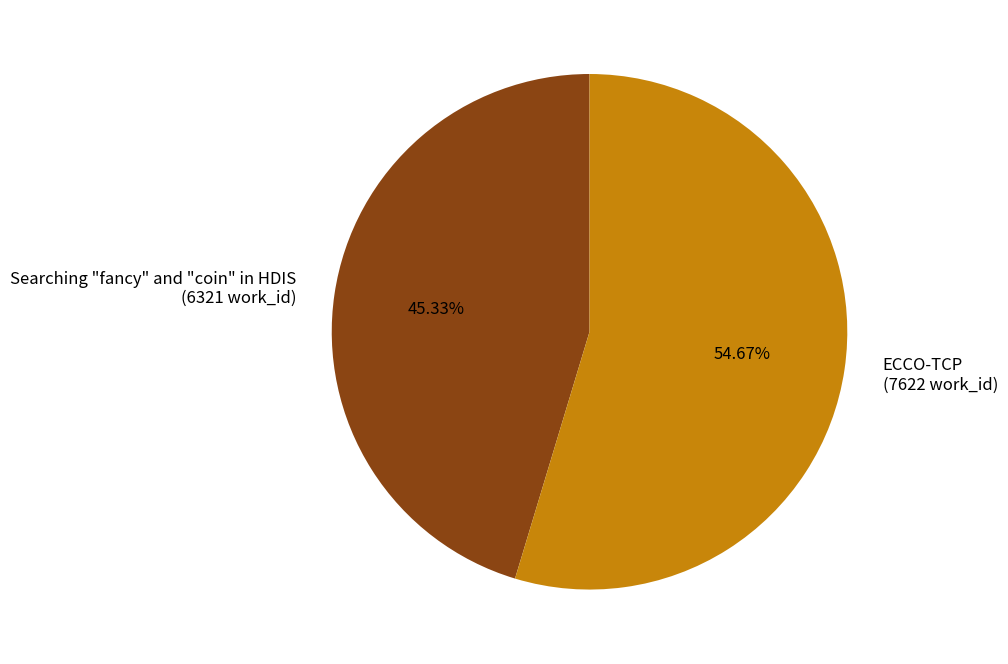

The ECCO-TCP slice represents 55% of the pie. True or false?

True